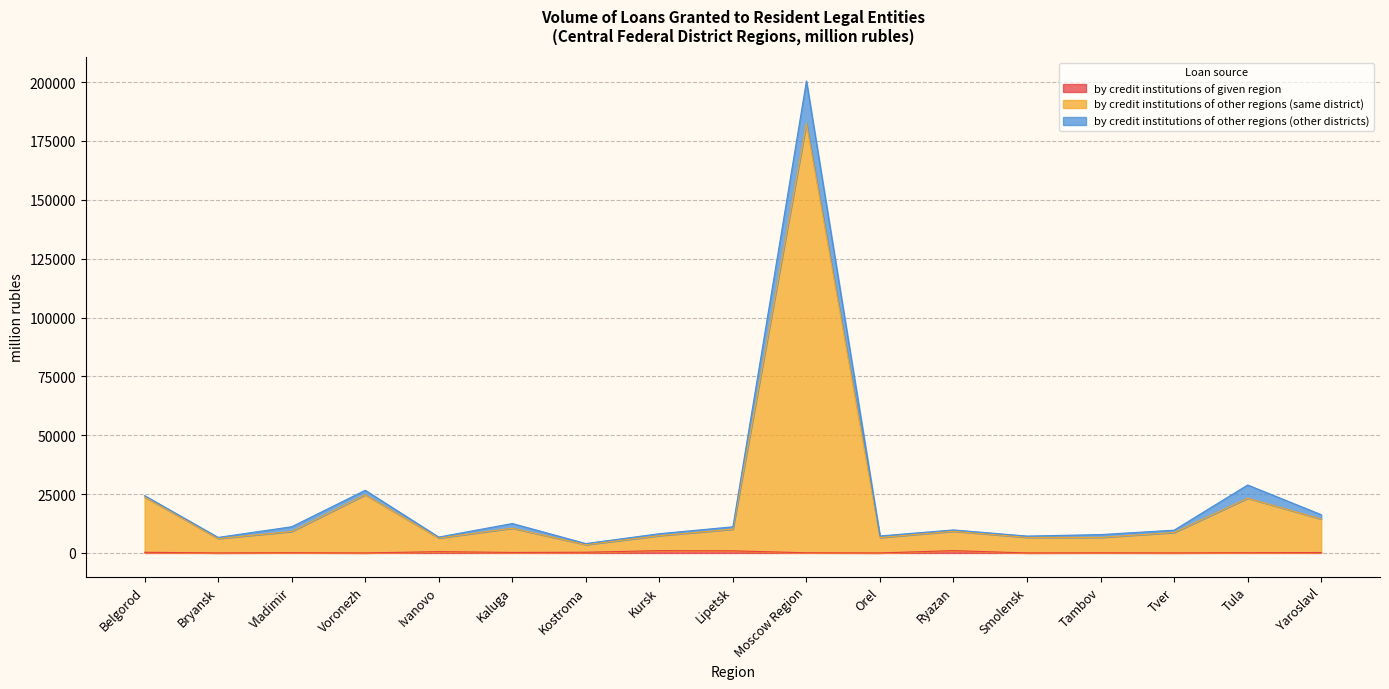

True or false: by credit institutions of other regions (same district) and by credit institutions of given region intersect in this chart.

False